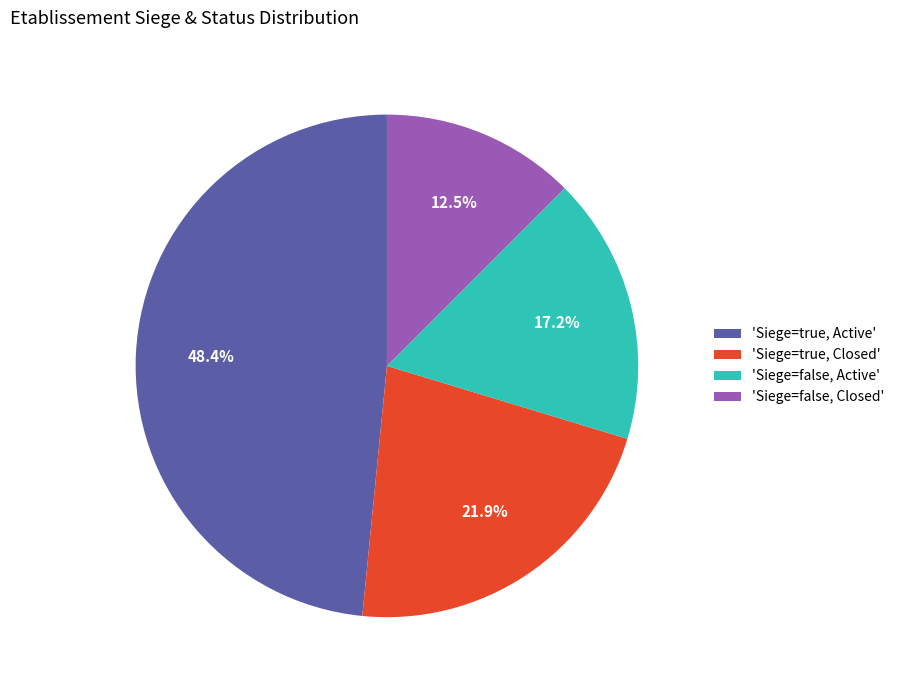

Which slice is the smallest?

'Siege=false, Closed'